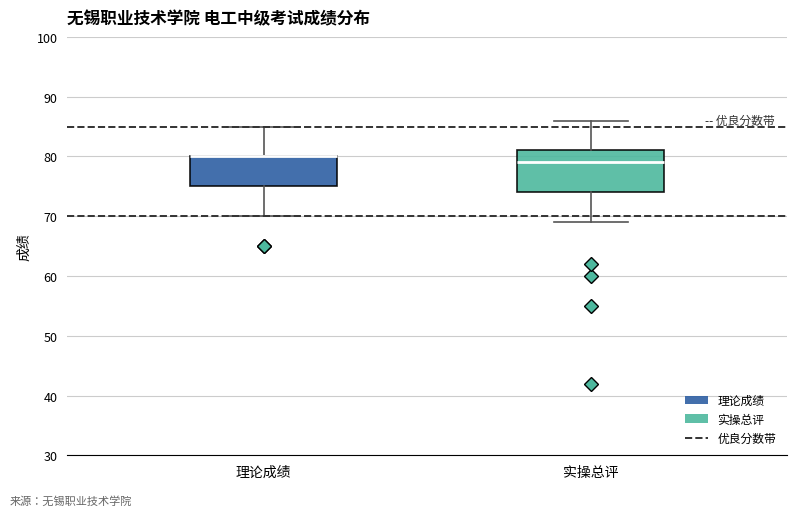

Comparing the boxes themselves (not the whiskers), which one is the tallest?

实操总评